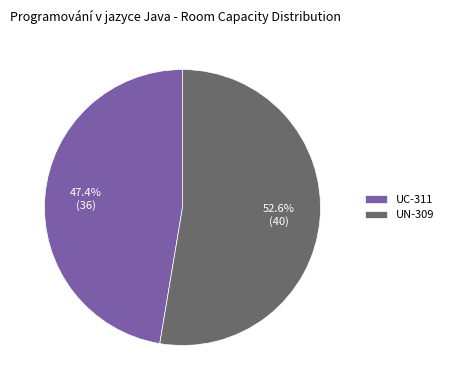

Which slice is the largest?

UN-309